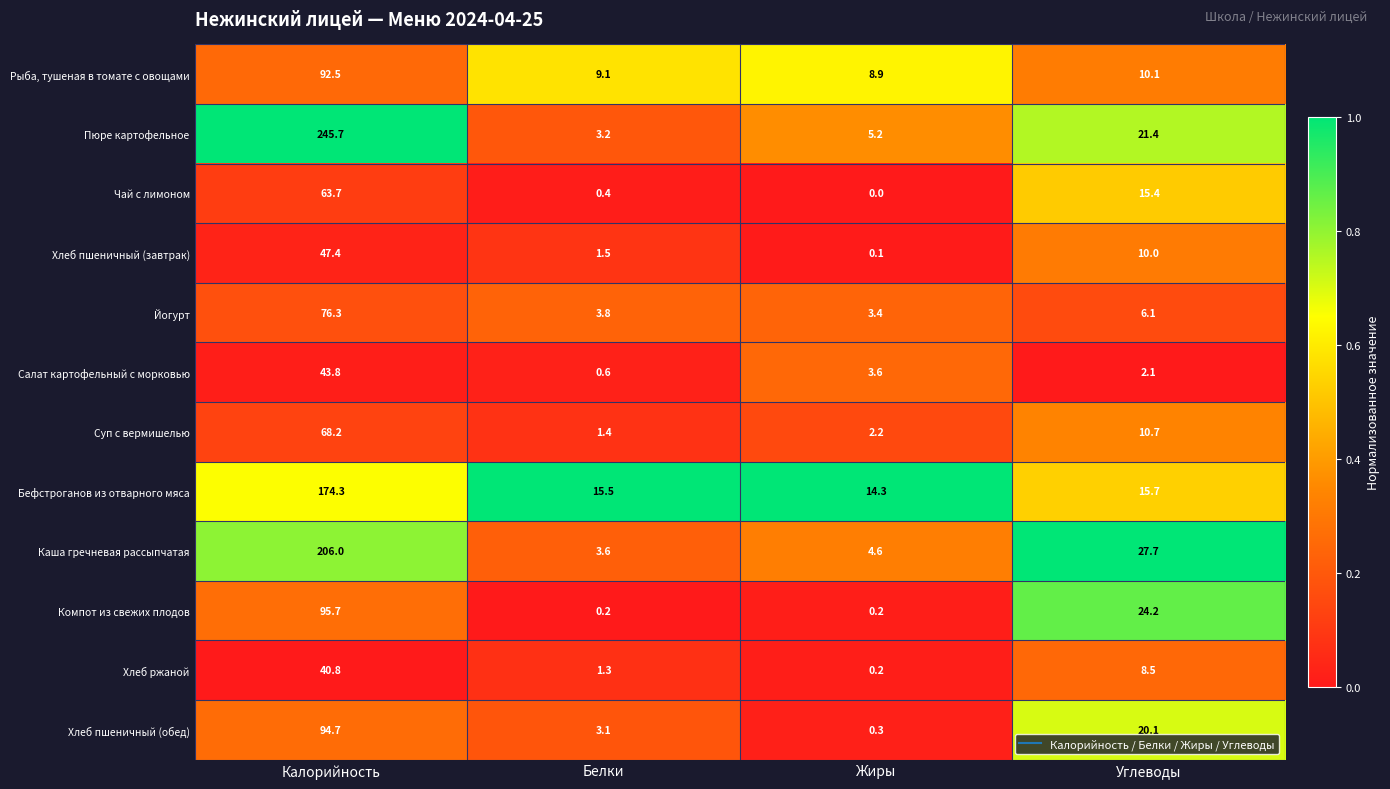

What is the maximum value shown in the chart?

245.7